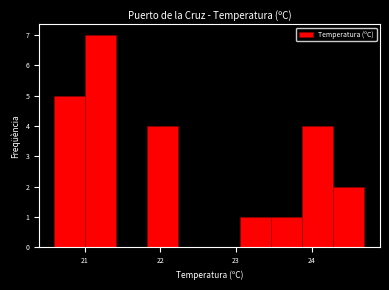

Over which range of the x-axis is the bar tallest?

21.01 to 21.42